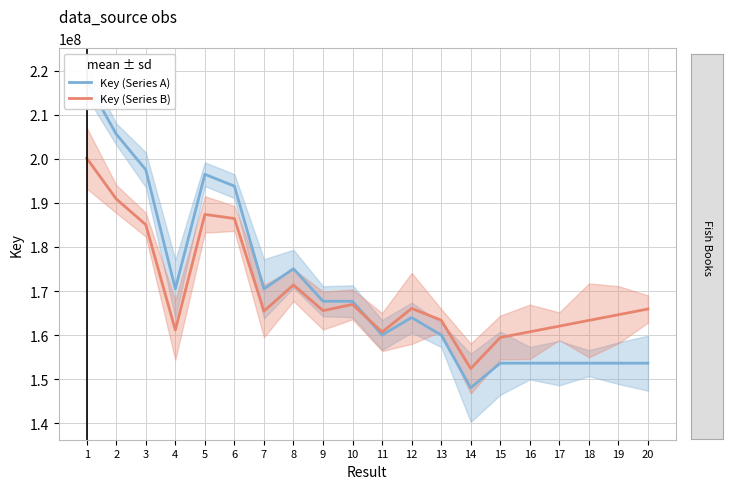

What is the value of the Key (Series A) point at the 17th from the left?

153630461.0